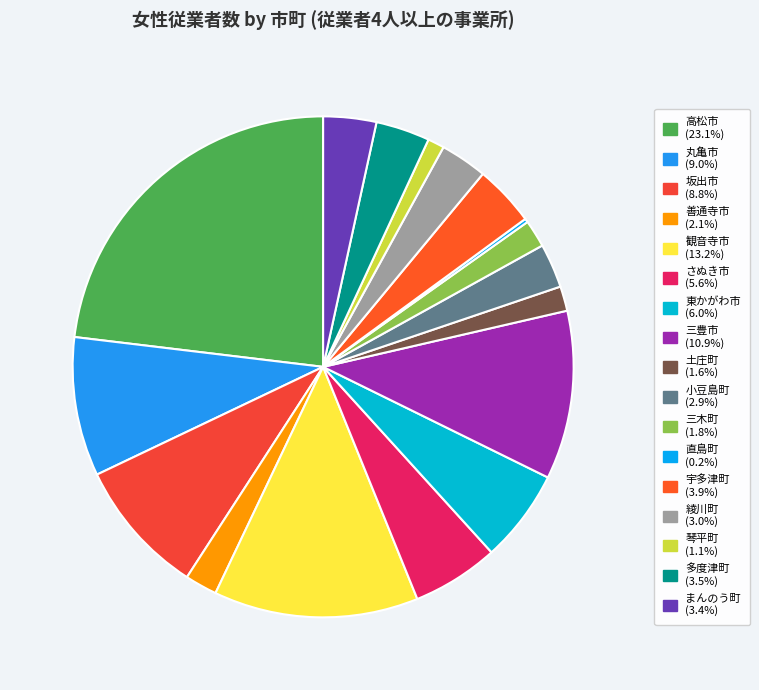

What is the change in value from 善通寺市 to 綾川町?

+206